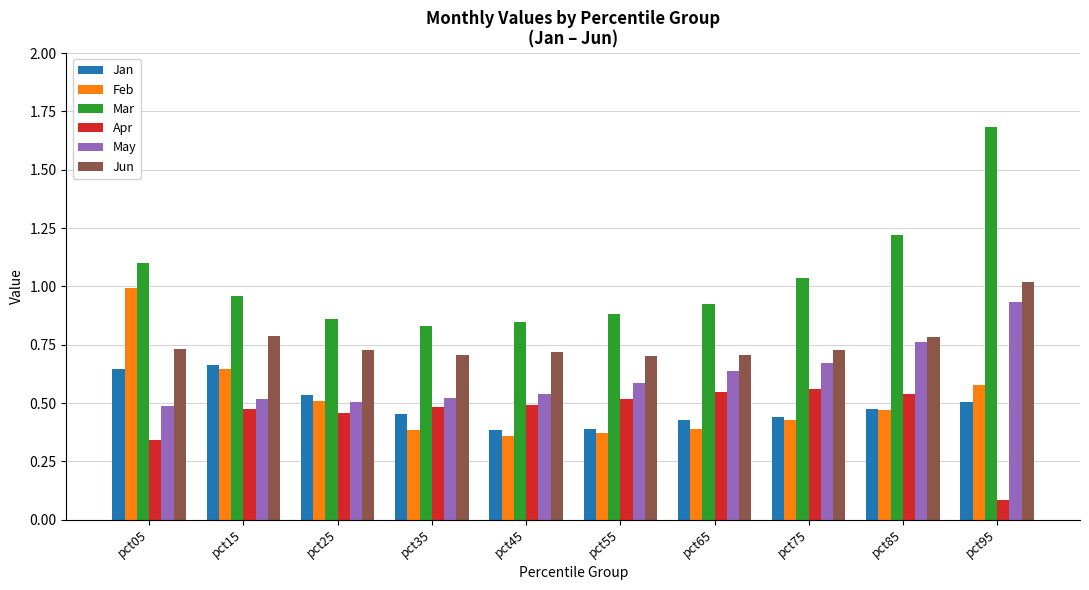

Is the value of Mar at pct95 greater than the value of Feb at pct55?

Yes